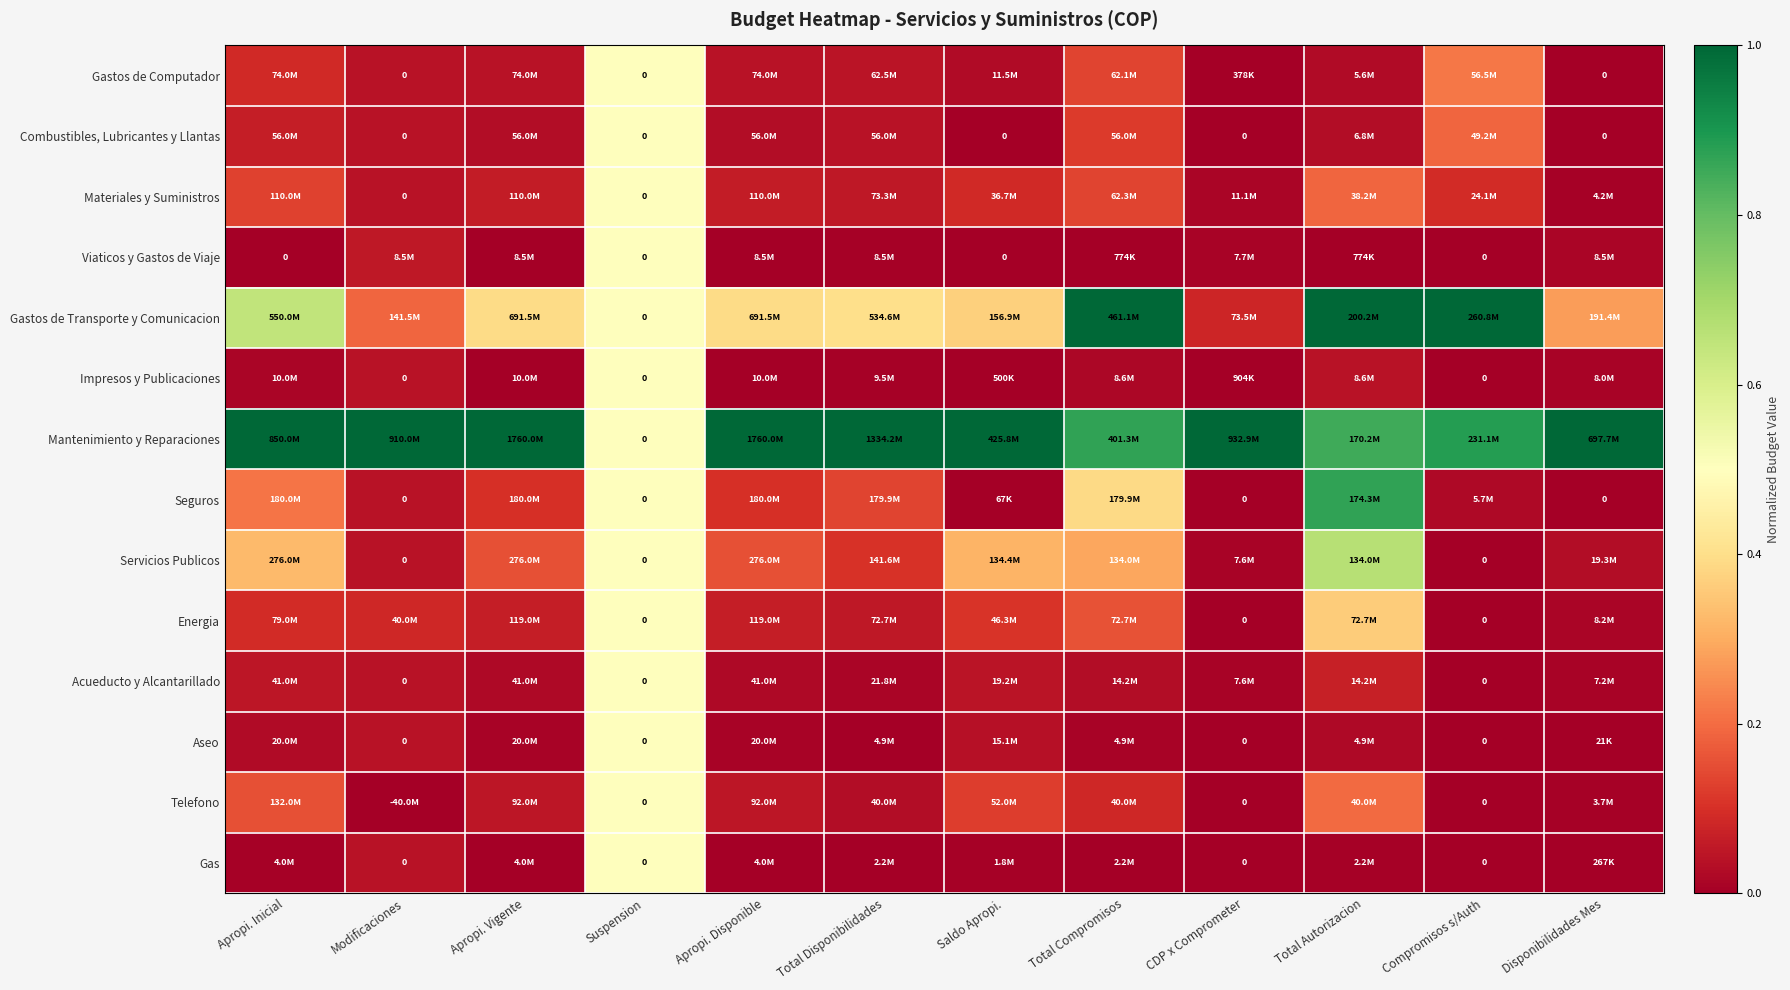

True or false: Mantenimiento y Reparaciones has a value of 1.0 at Modificaciones.

True